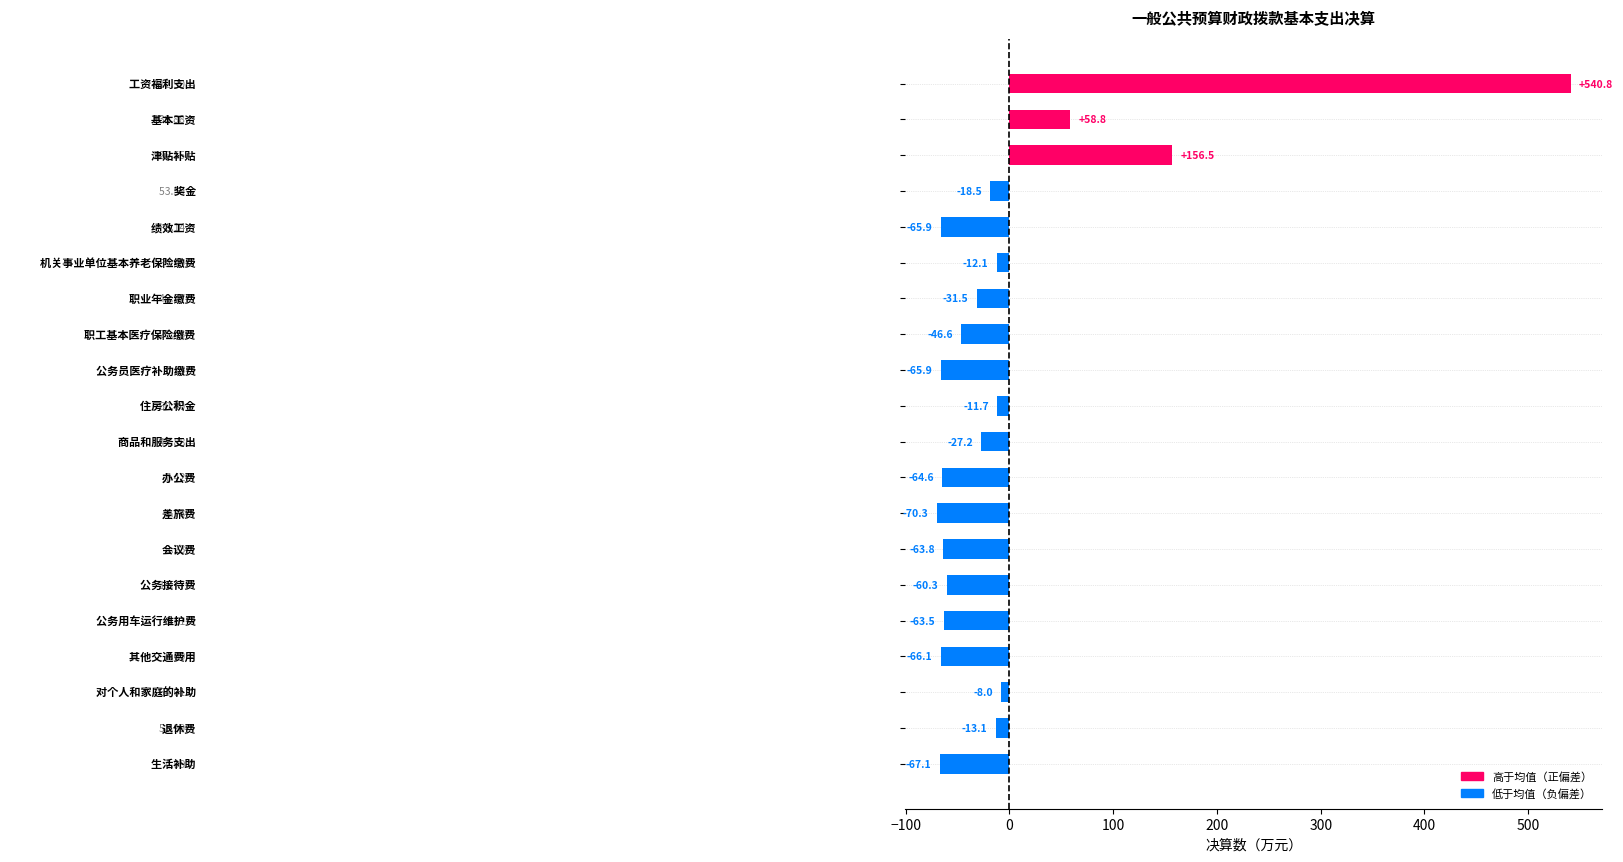

What is the difference between the second highest and second lowest values?

223.6